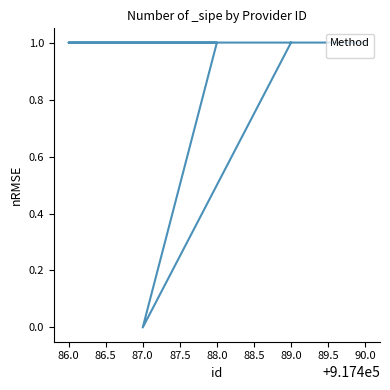

What is the value of the 4th point from the left?

1